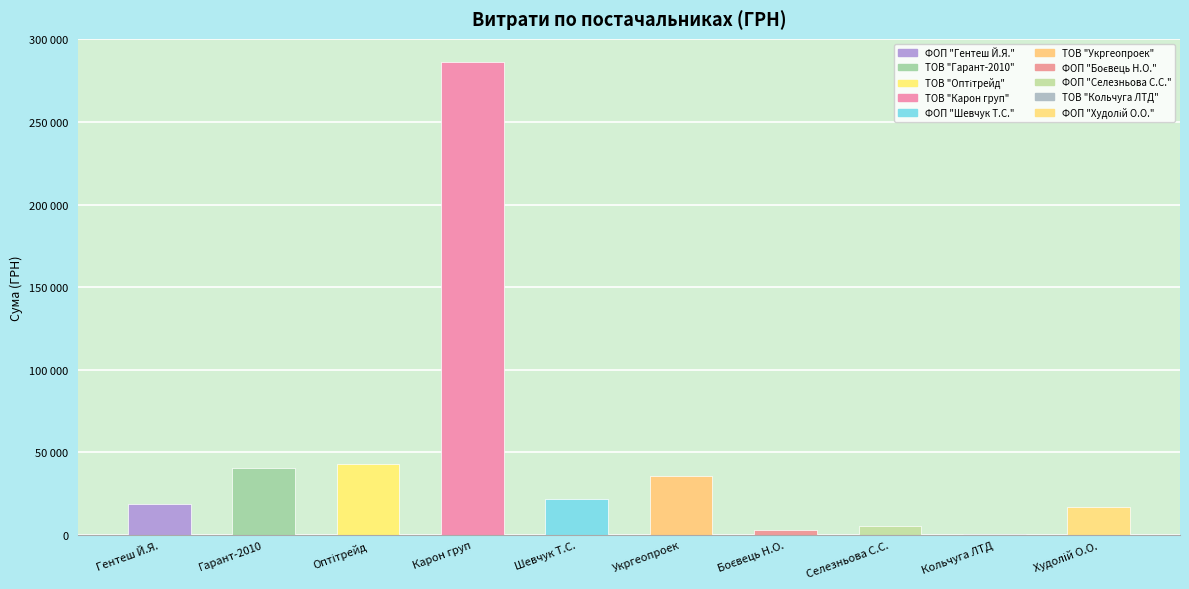

Rank the categories by value from lowest to highest.

ТОВ "Кольчуга ЛТД", ФОП "Боєвець Н.О.", ФОП "Селезньова С.С.", ФОП "Худолій О.О.", ФОП "Гентеш Й.Я.", ФОП "Шевчук Т.С.", ТОВ "Укргеопроек", ТОВ "Гарант-2010", ТОВ "Оптітрейд", ТОВ "Карон груп"